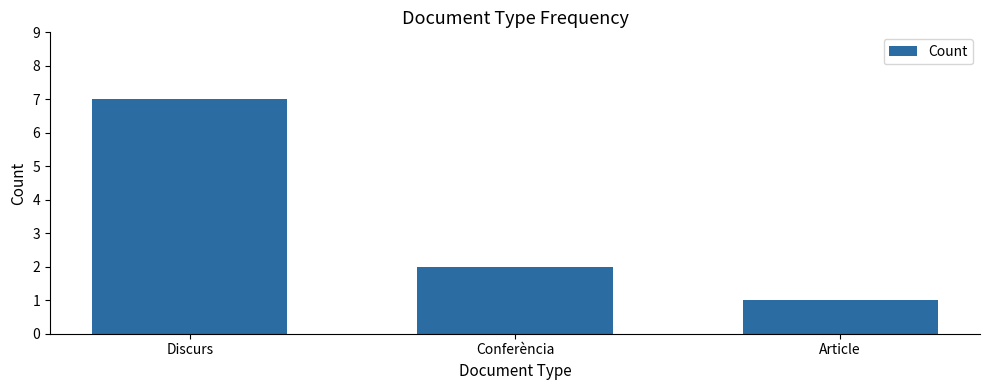

What position from the right is Conferència?

2